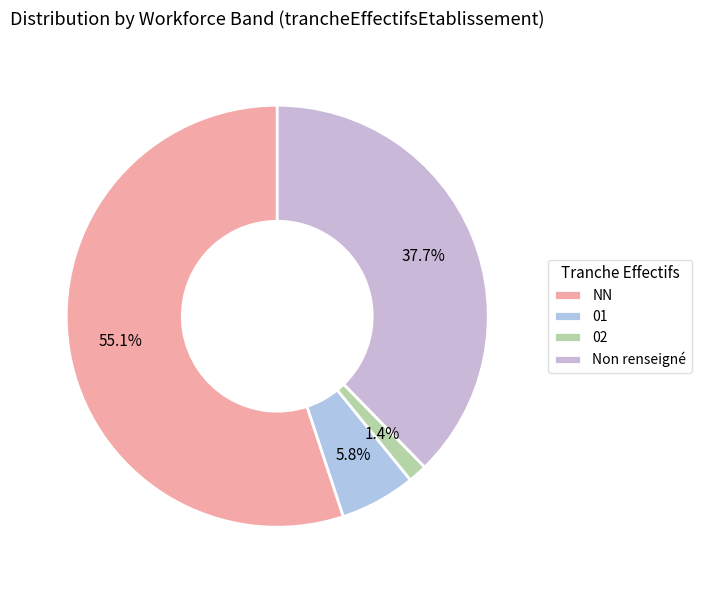

How many slices are in this pie chart?

4